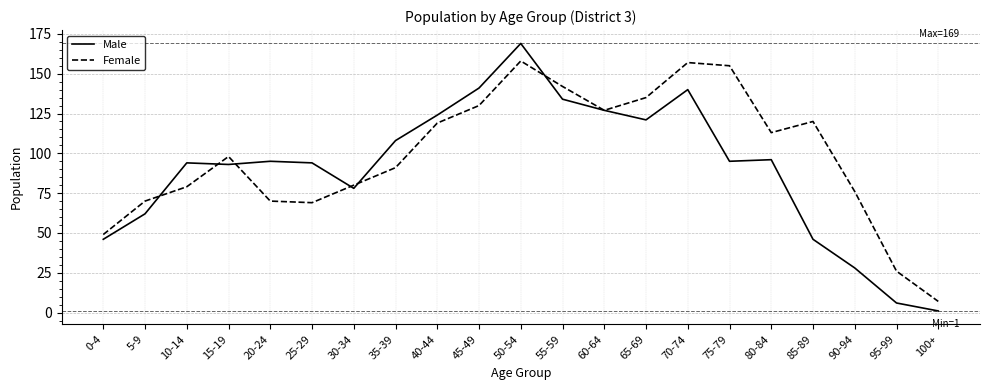

What is the difference between the highest and lowest values at 45-49?

11